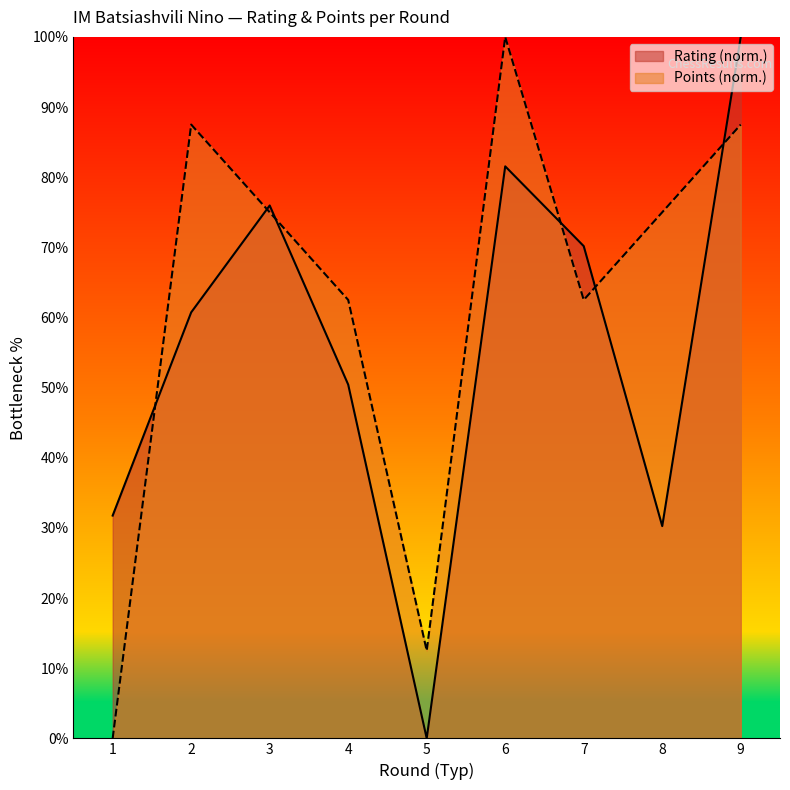

How many times do Points and Rating cross each other?

6